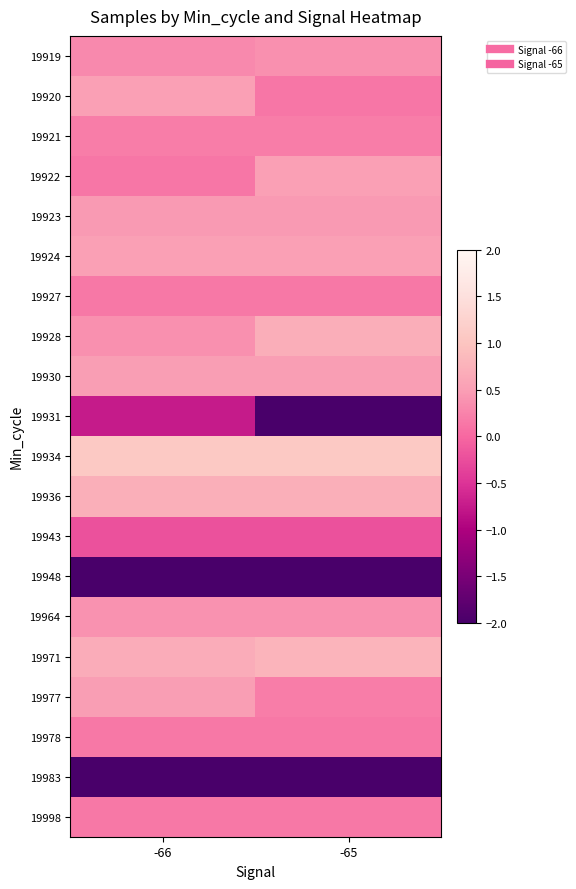

How many categories are shown in the chart?

2